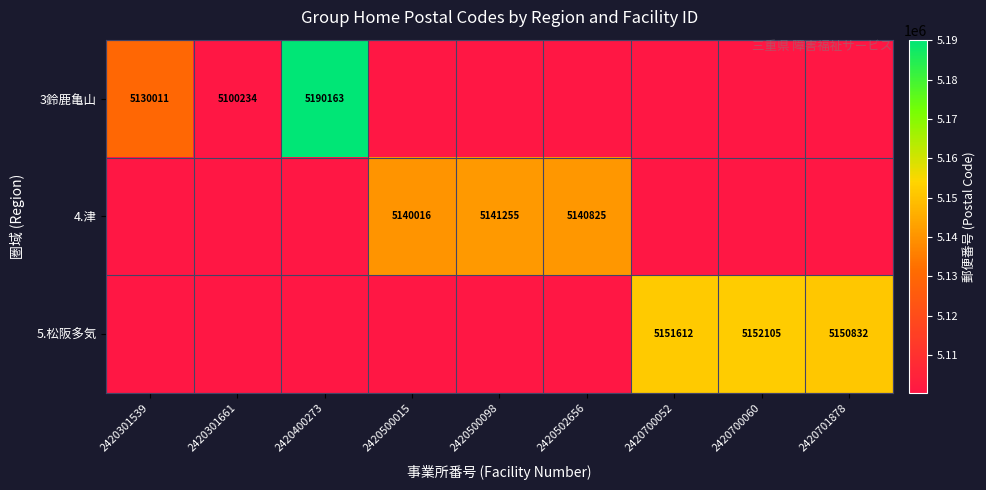

What is the sum of the 4.津 values at 2420500015 and 2420502656?

10280841